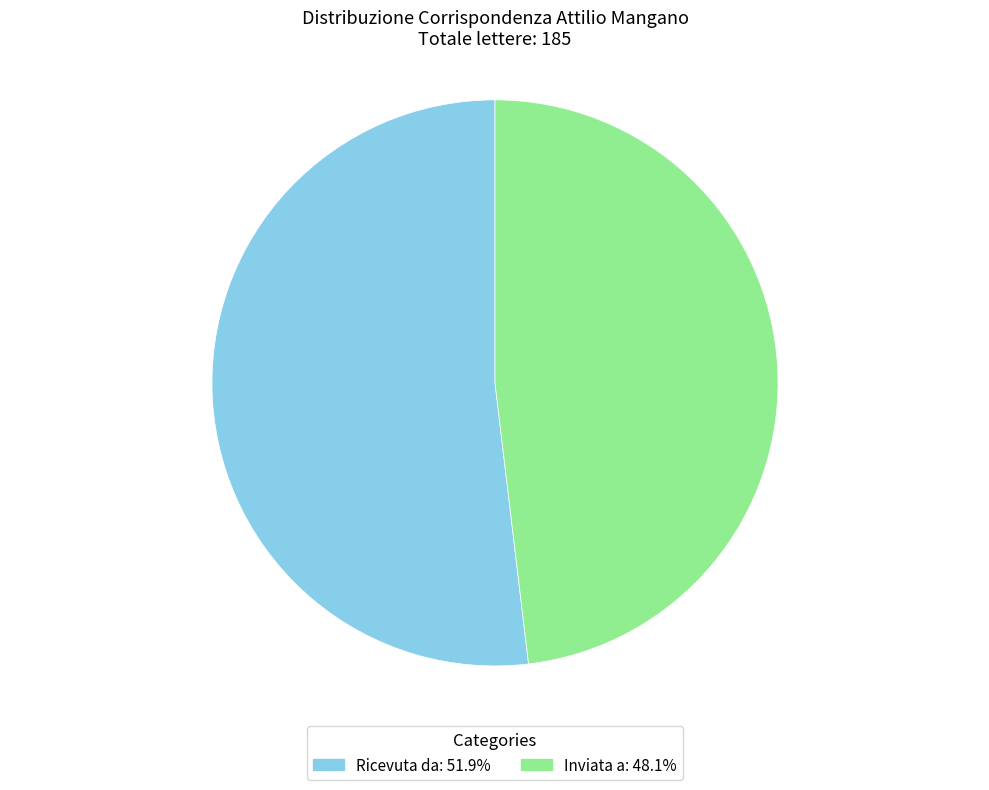

What is the majority slice?

Ricevuta da